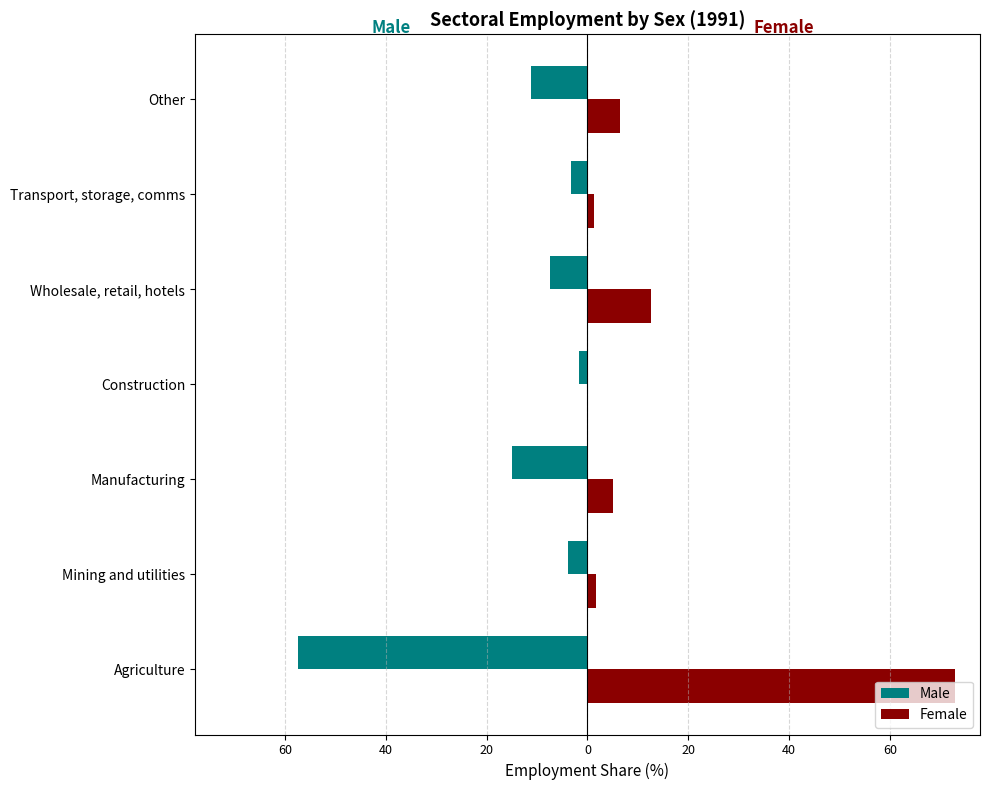

What are all the series names shown in the legend?

Male, Female